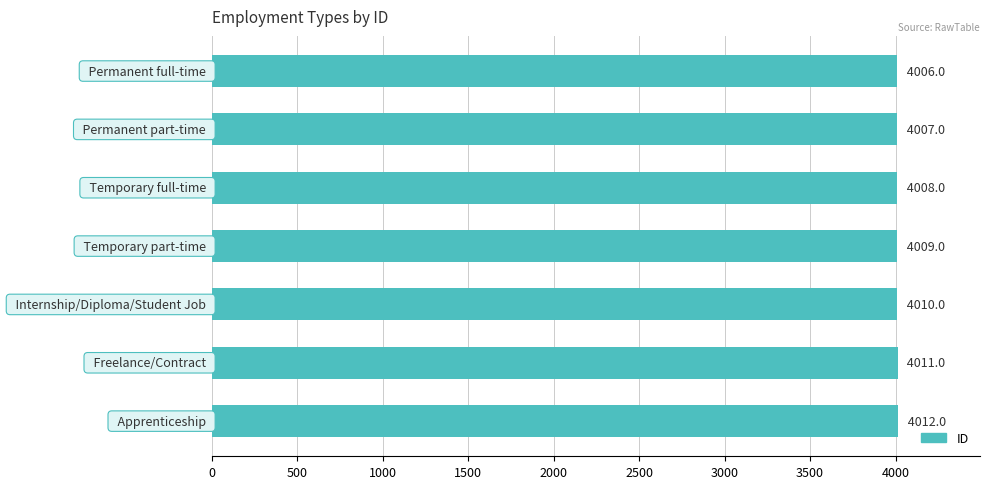

What is the value of the 5th bar from the top?

4010